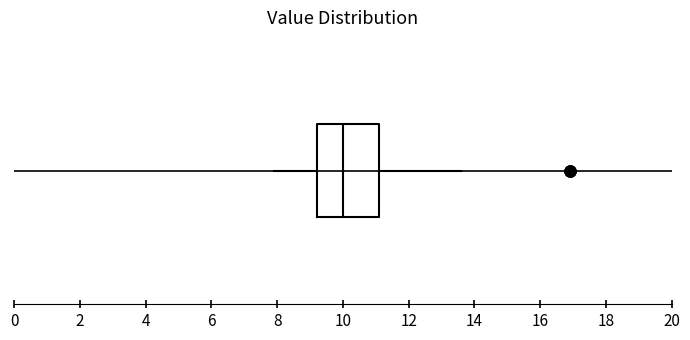

Read this box plot against the x-axis: the position of the median line, the range covered by the box, and the ends of both whiskers. The values are not printed on the chart, so give them approximately, as read against the axis.

median 10.0, box 9.2 to 11.2, whiskers 8.0 to 13.6